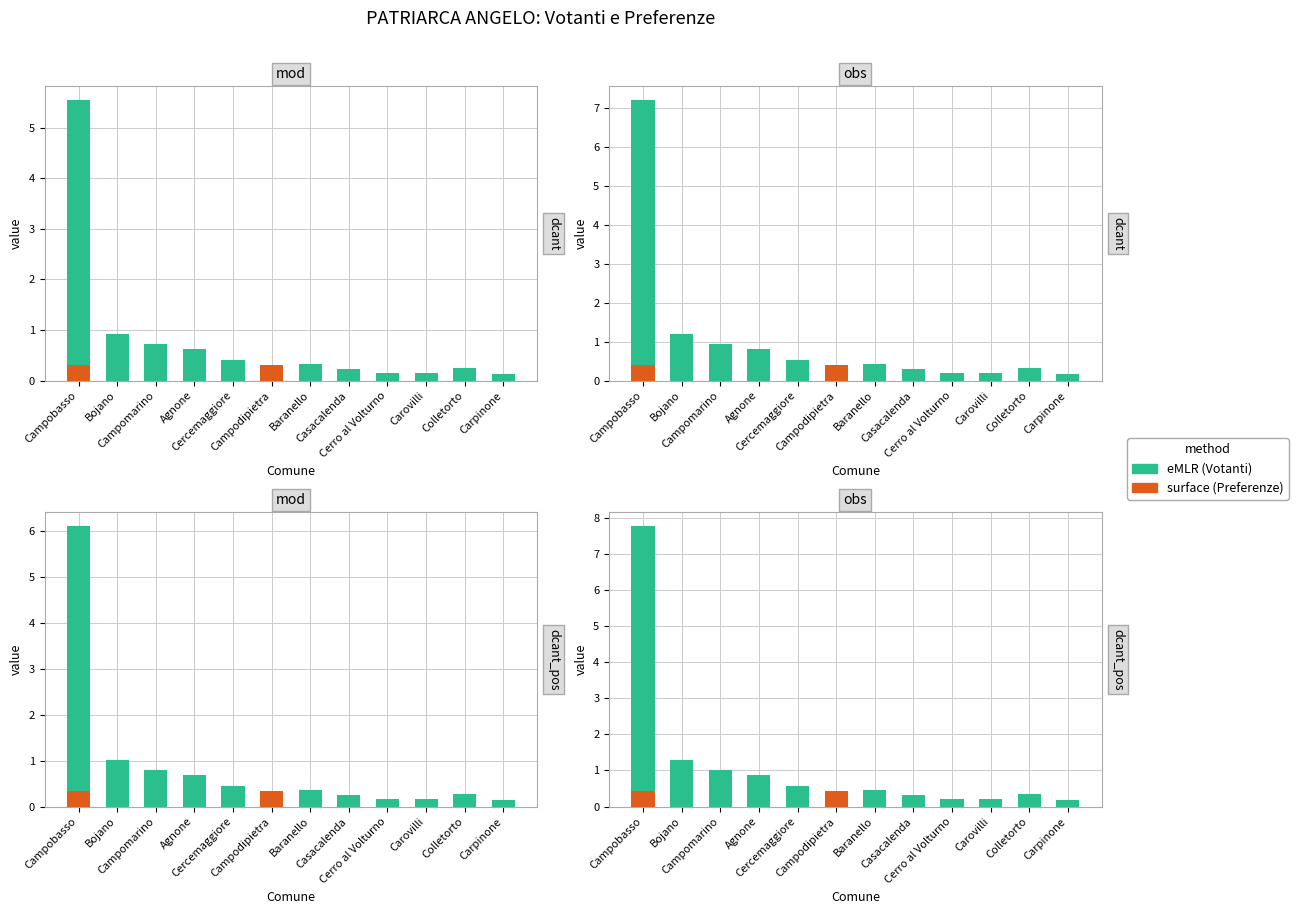

True or false: surface has a value of 0.2 at Colletorto.

False